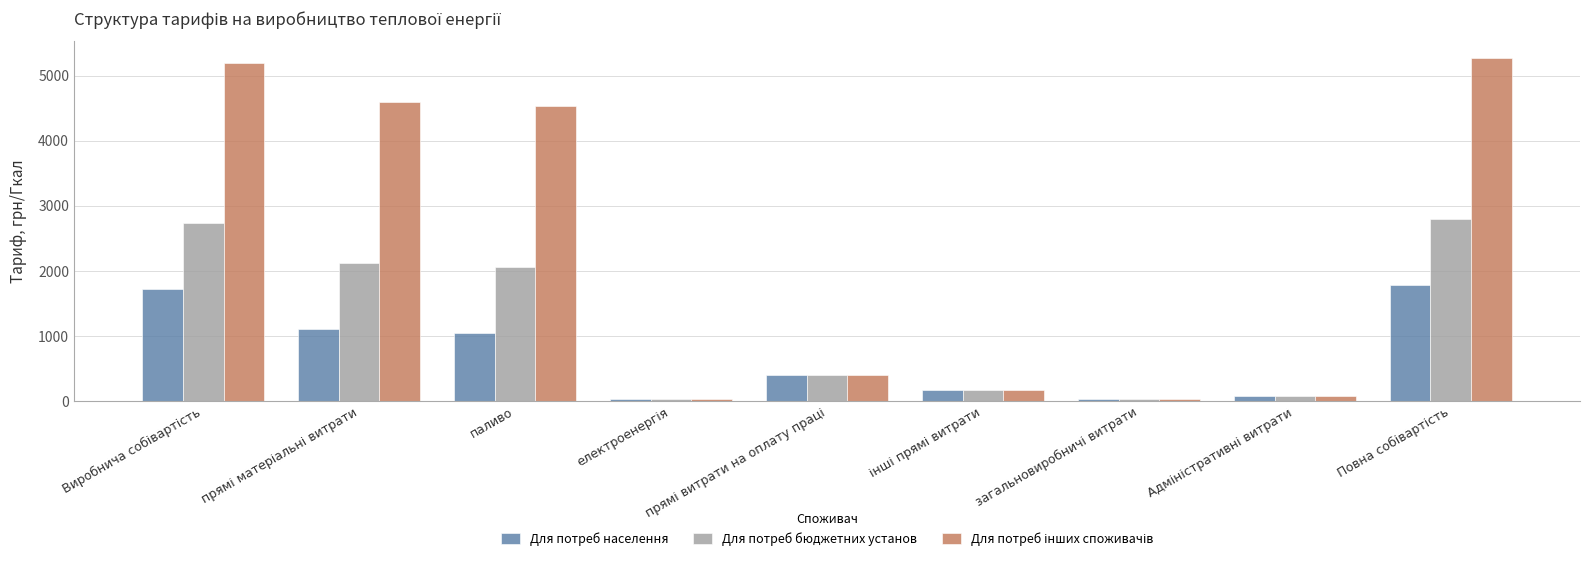

What is the maximum value for Для потреб населення?

1782.4